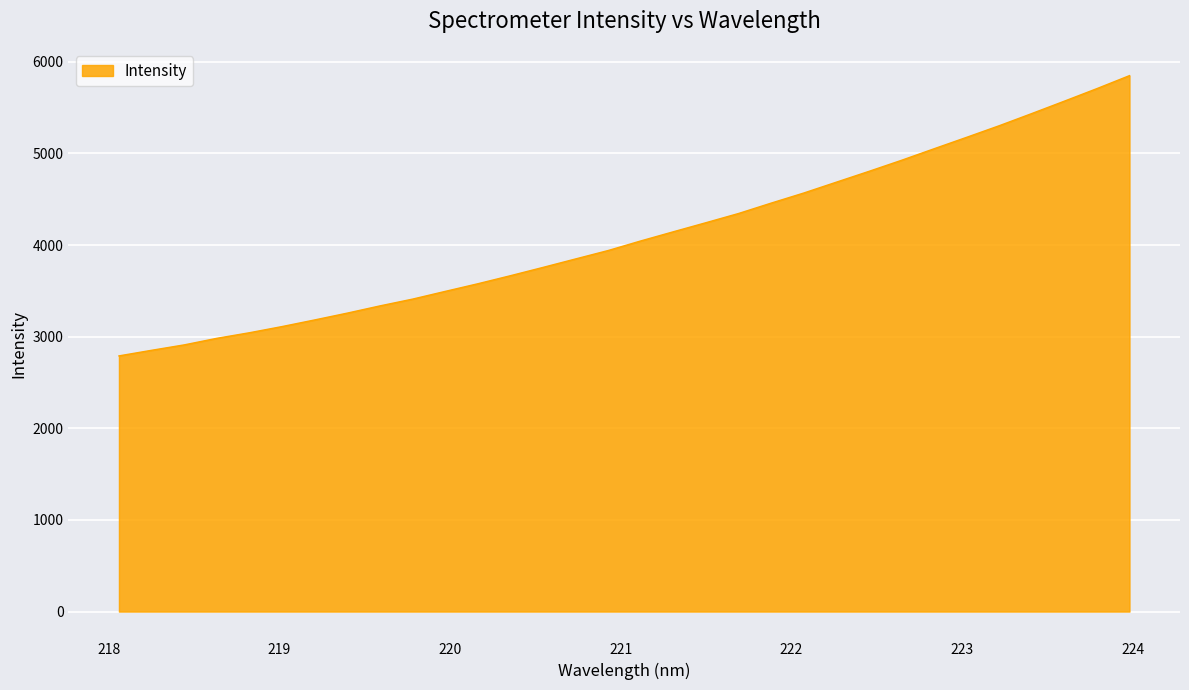

What is the difference between the maximum and minimum values?

3058.3